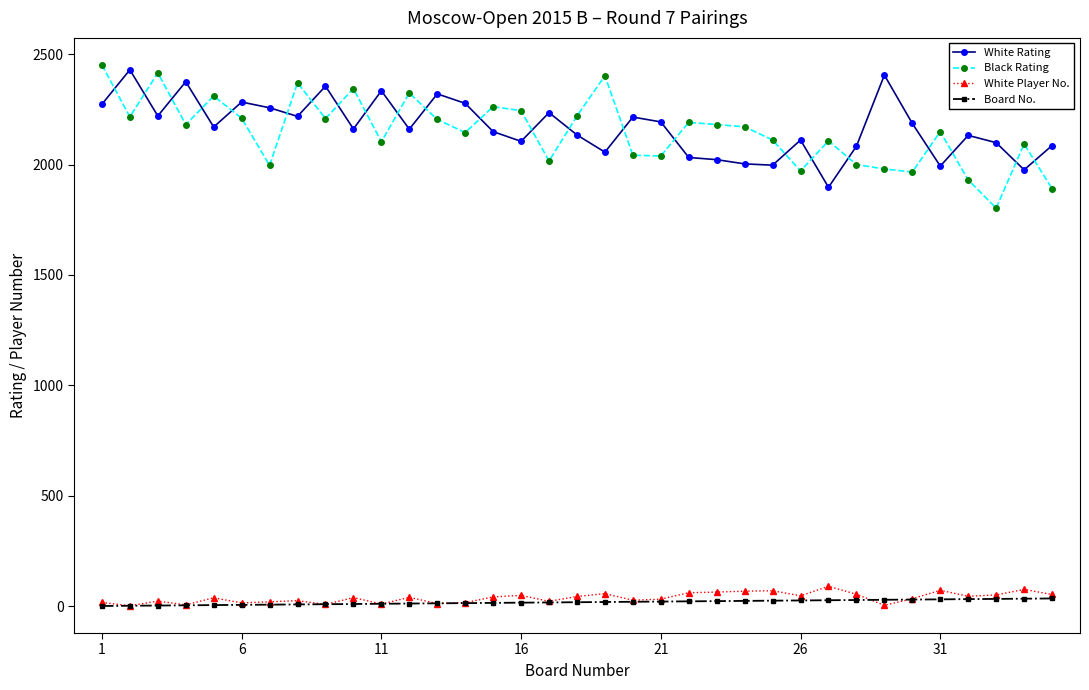

How many distinct data groups are displayed?

4